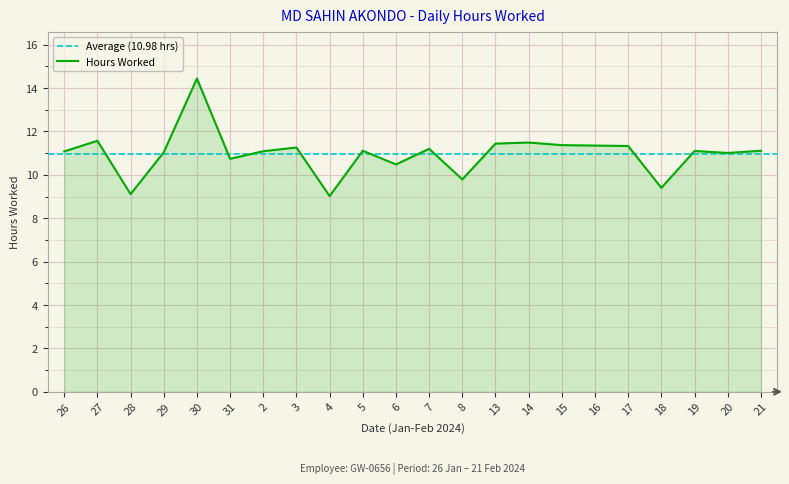

Reading left to right, what are all the values shown in this chart?

11.1	11.6	9.1	11.0	14.4	10.7	11.1	11.3	9.0	11.1	10.5	11.2	9.8	11.4	11.5	11.4	11.3	11.3	9.4	11.1	11.0	11.1